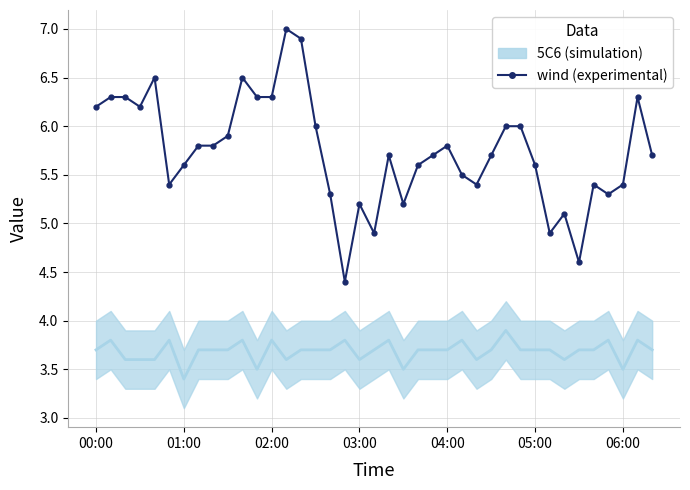

Which category has the lowest value across all series?

17